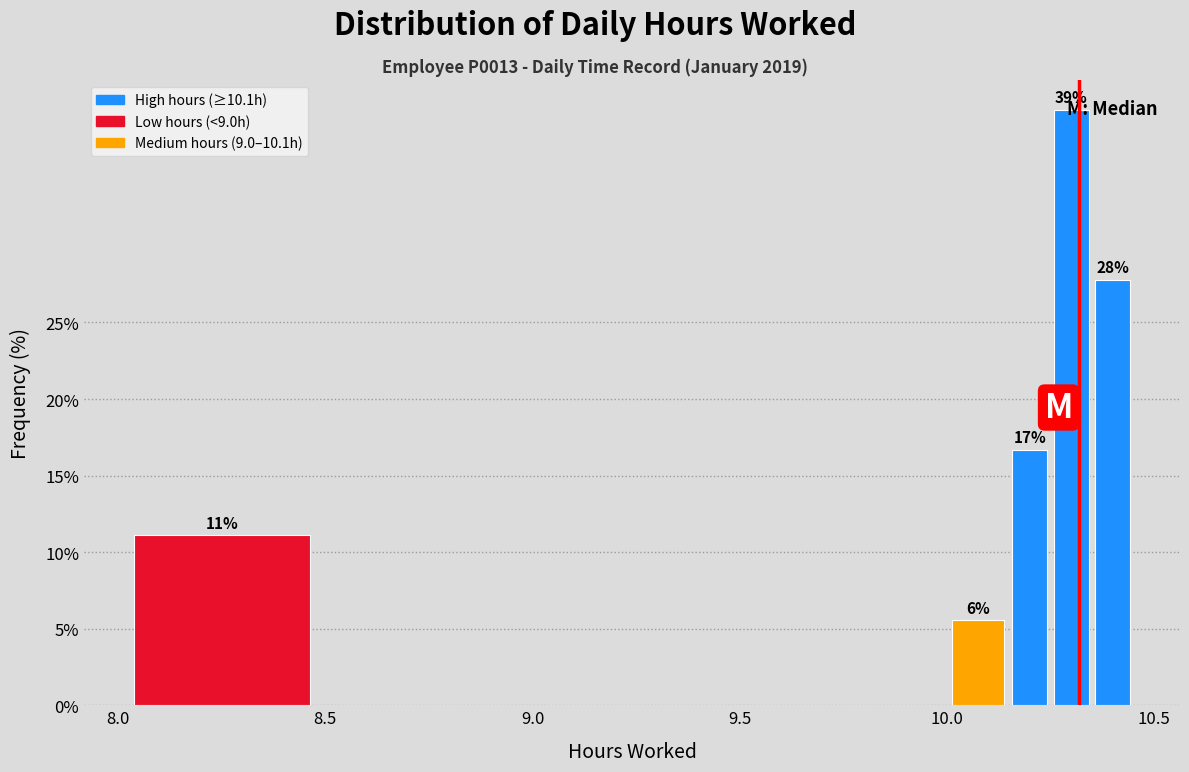

Around what value on the x-axis is the tallest bar? Give the approximate position of its centre, as read against the axis.

10.30